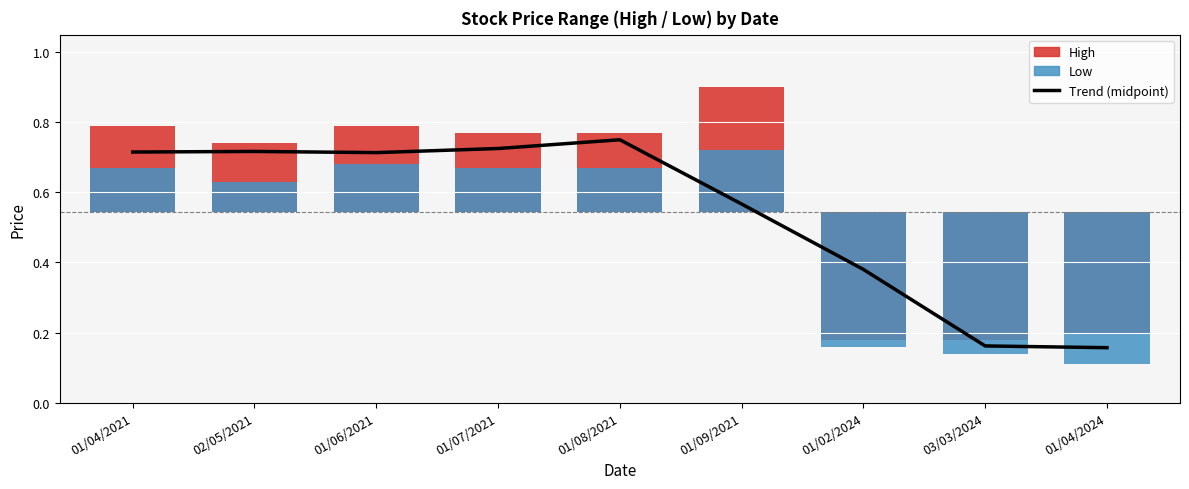

Reading right to left, extract all data points from this chart.

01/04/2024=0.2	03/03/2024=0.2	01/02/2024=0.4	01/09/2021=0.6	01/08/2021=0.8	01/07/2021=0.7	01/06/2021=0.7	02/05/2021=0.7	01/04/2021=0.7